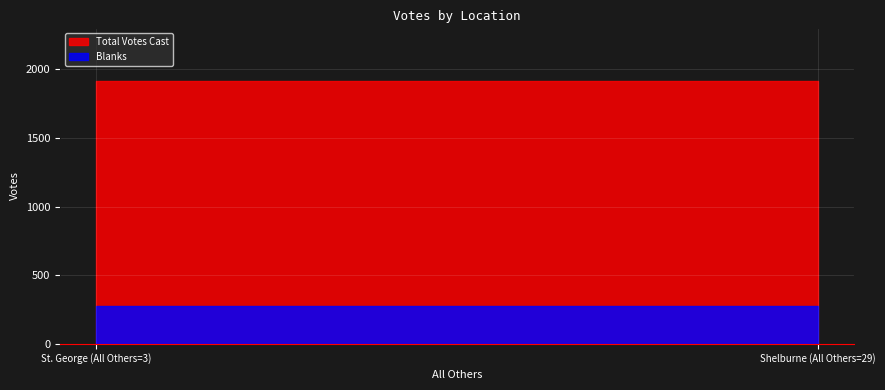

True or false: Total Votes Cast has a value of 1128 at Shelburne.

False